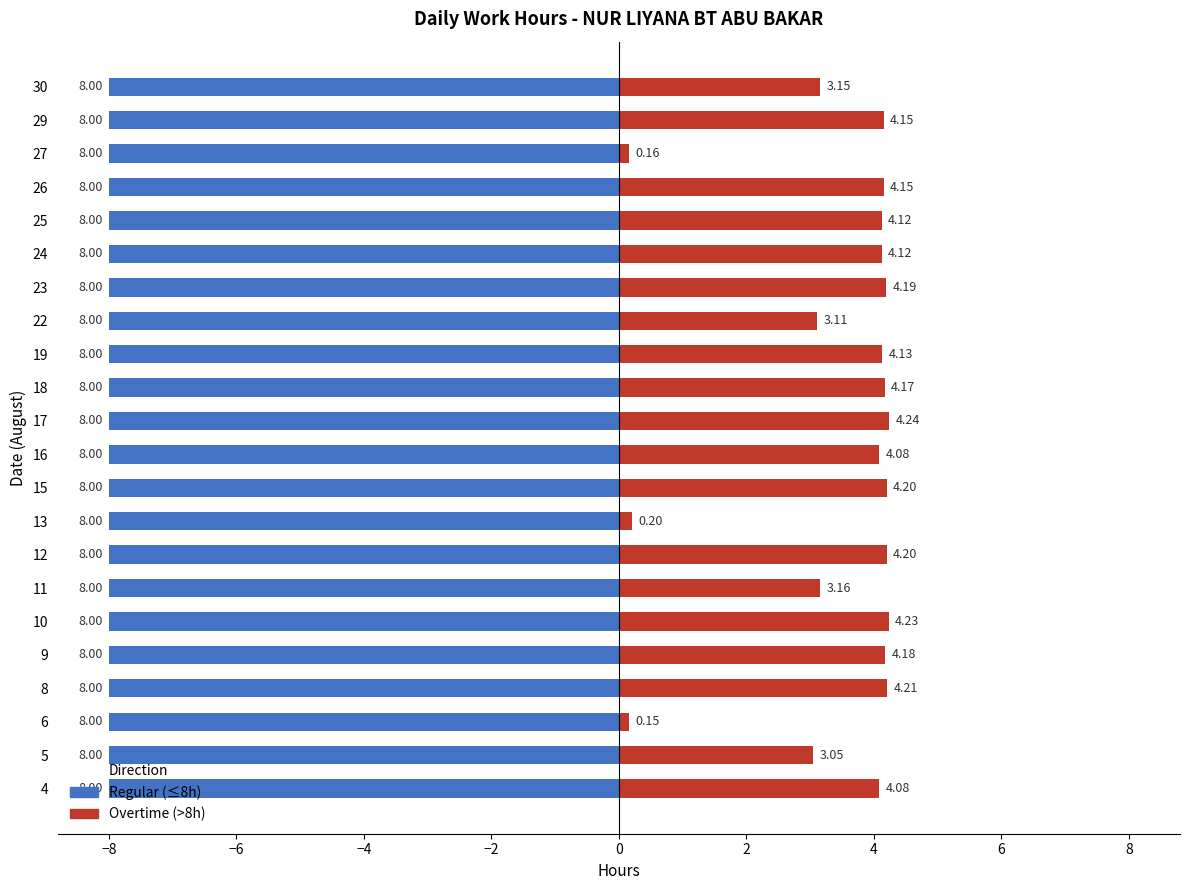

At how many categories does at least one series exceed 3?

19